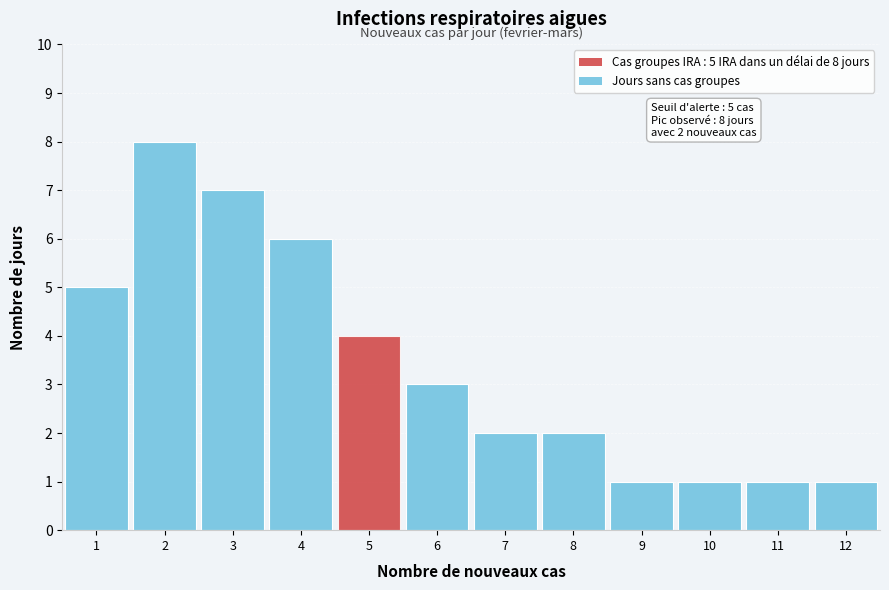

Reading left to right, transcribe all the data shown in this chart.

5	8	7	6	4	3	2	2	1	1	1	1